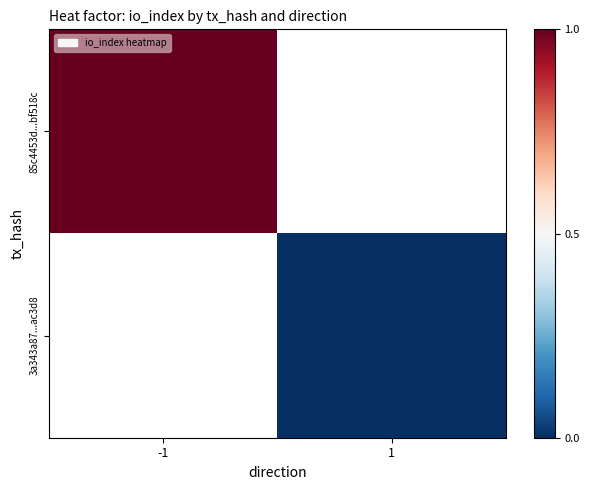

Rank the series at 1 from lowest to highest value.

85c4453d...bf518c, 3a343a87...ac3d8